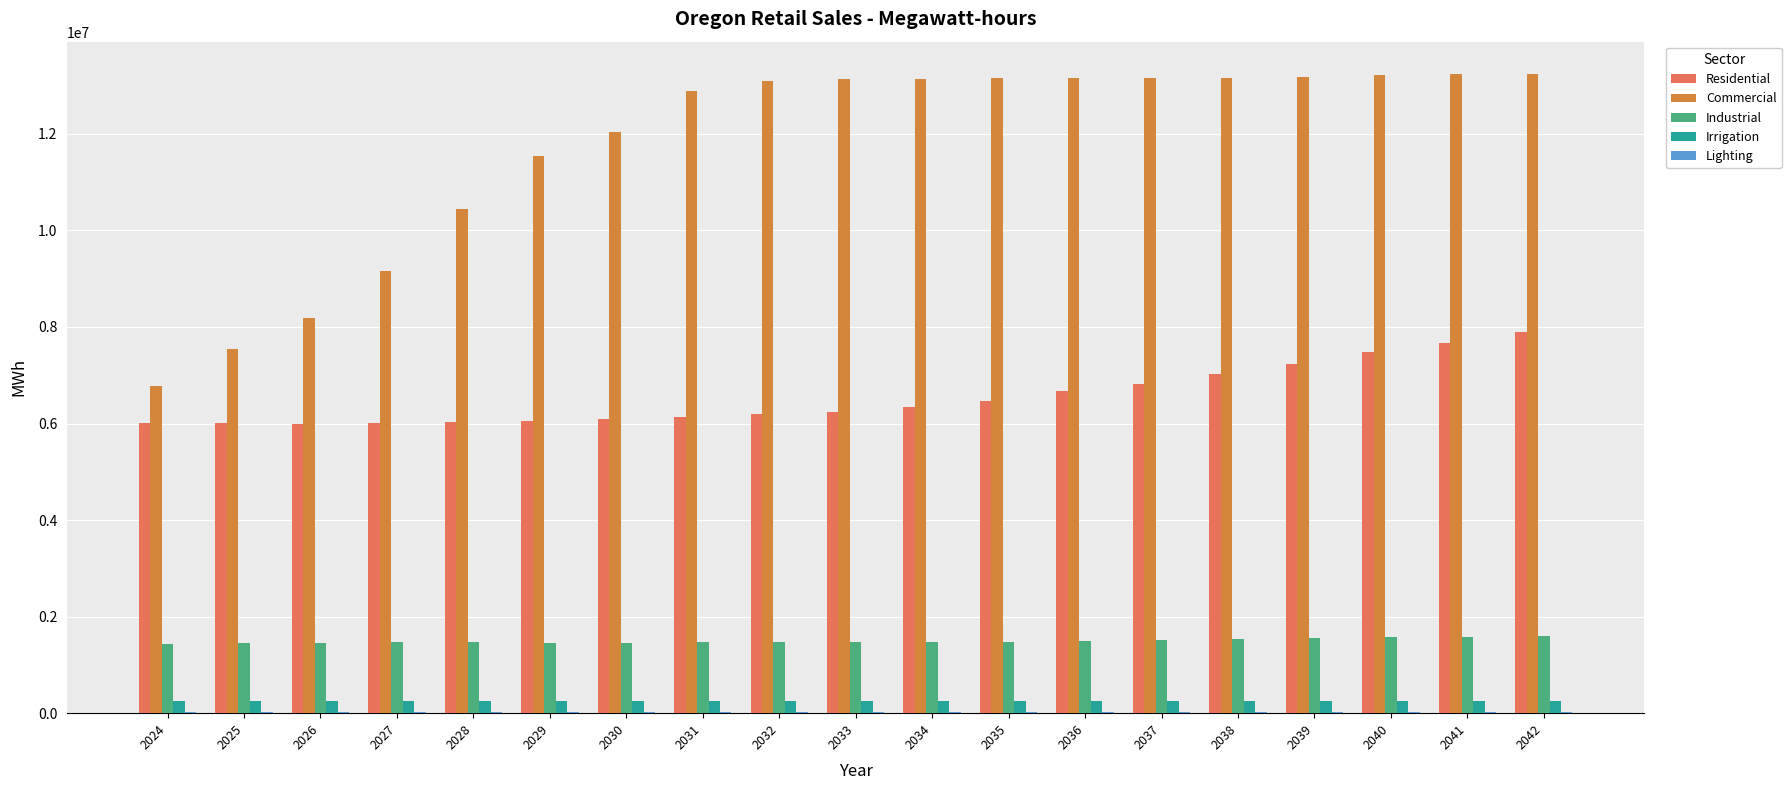

The value of Industrial at 2034 is 2364216.4. True or false?

False